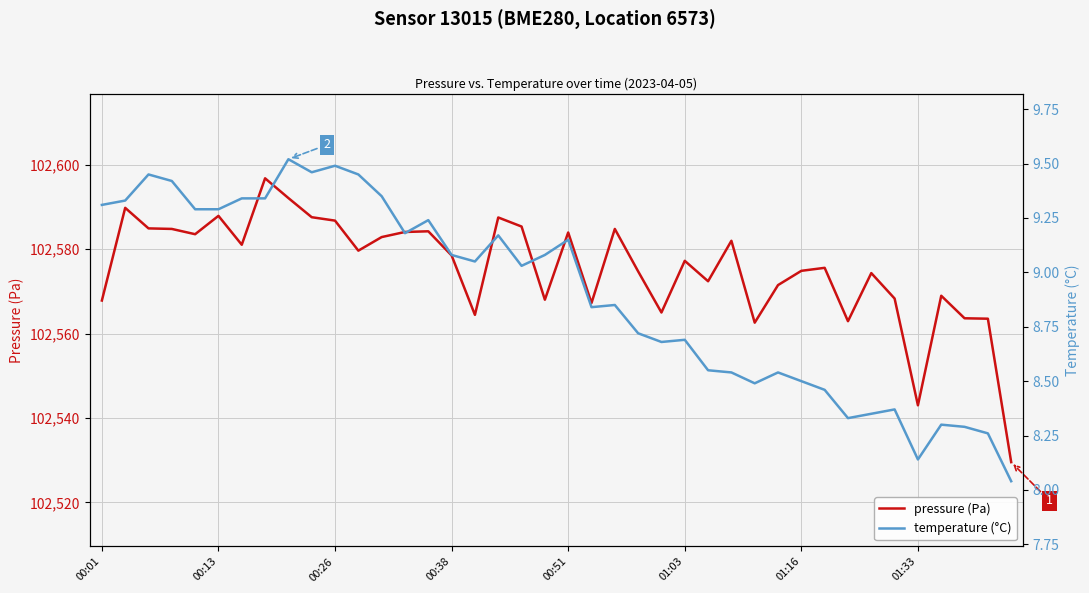

Which series has the largest range (max minus min)?

pressure (Pa)